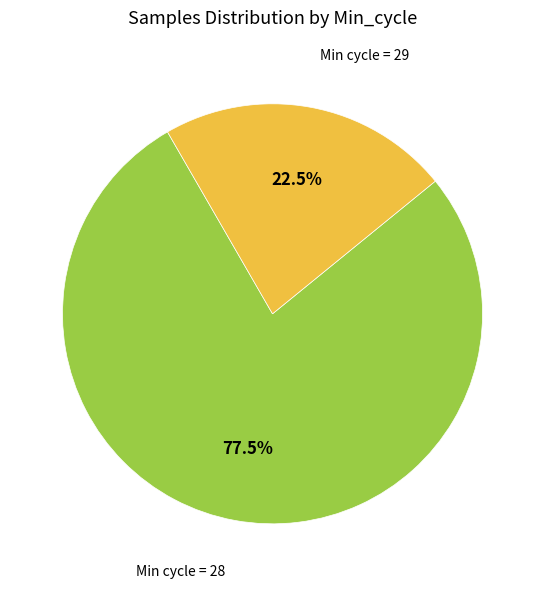

Does any single category account for the majority?

Yes